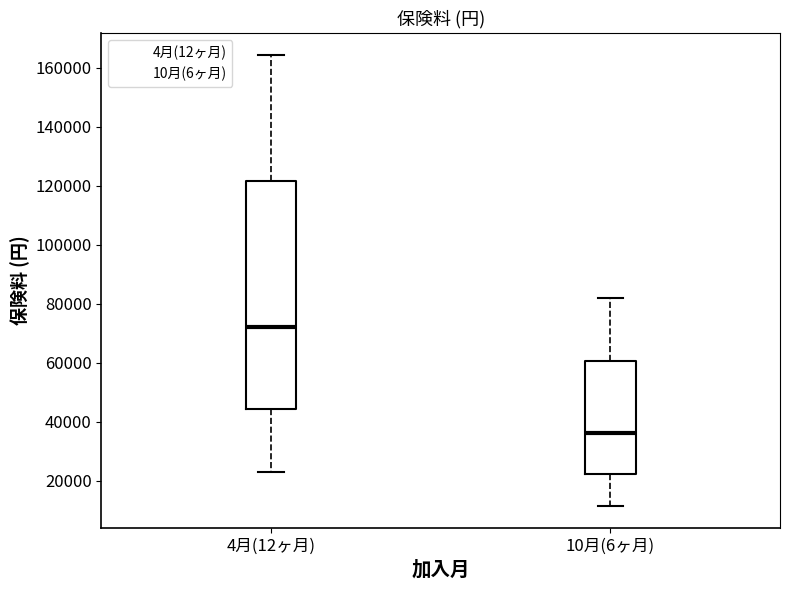

Which box is the tallest, from its lower edge to its upper edge?

4月(12ヶ月)